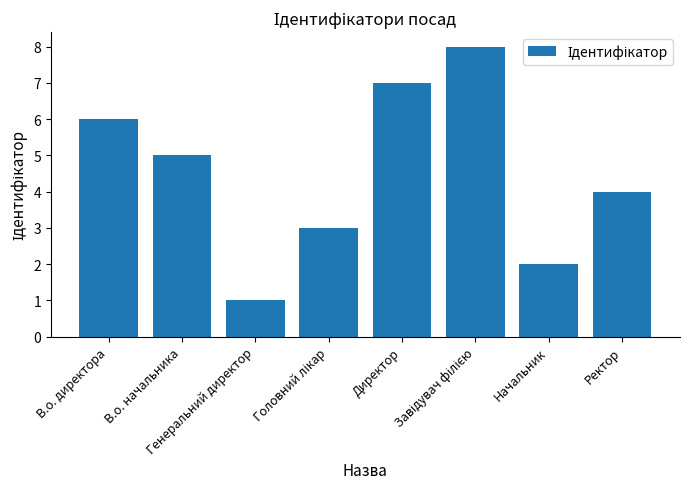

What position from the right is Ректор?

1